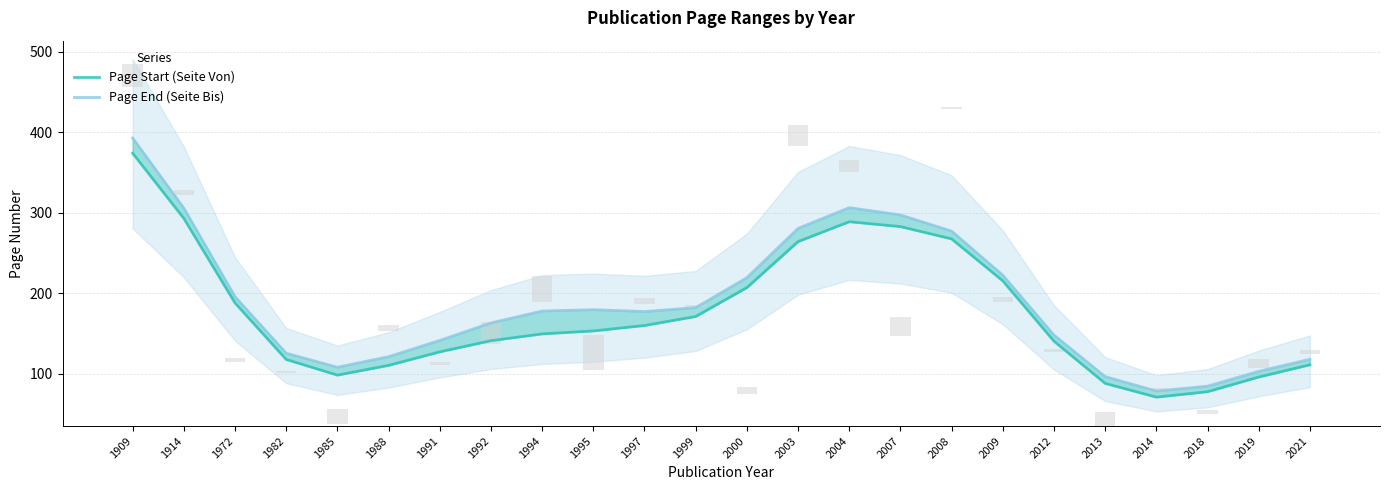

The value of Page End (Seite Bis) at 1909 is 392.8. True or false?

True